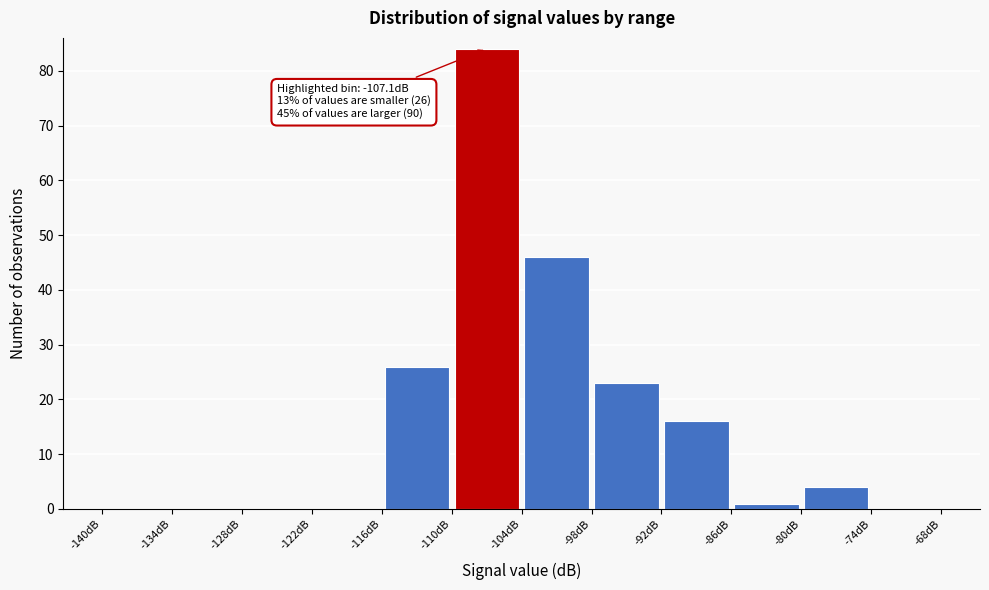

Over which range of the x-axis is the bar tallest?

-110 to -104